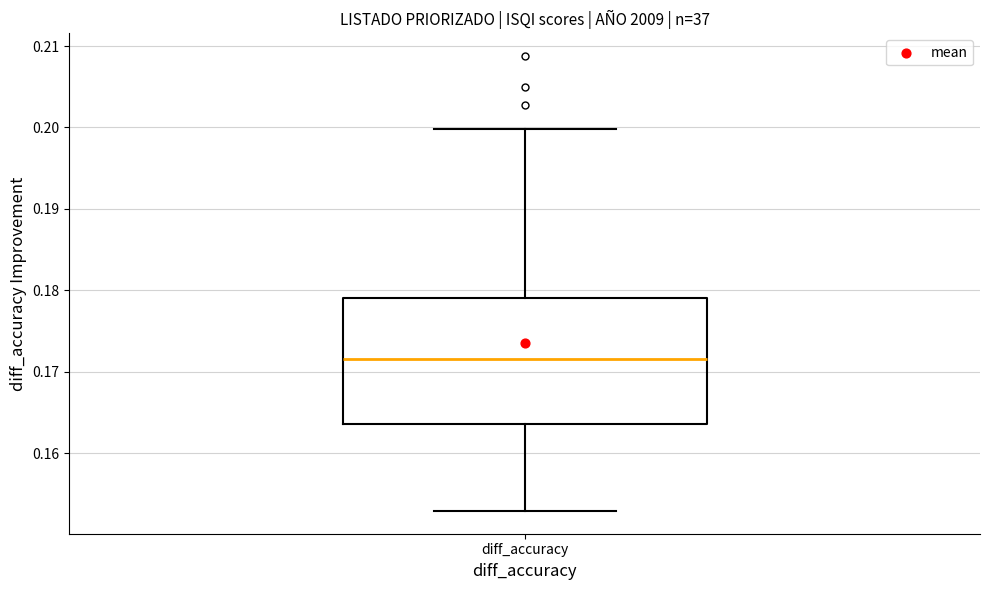

Transcribe this box plot: give where the median line is, the range the box spans, and where the two whiskers end, as read against the y-axis. The values are not printed on the chart, so give them approximately, as read against the axis.

median 0.172, box 0.164 to 0.179, whiskers 0.153 to 0.200